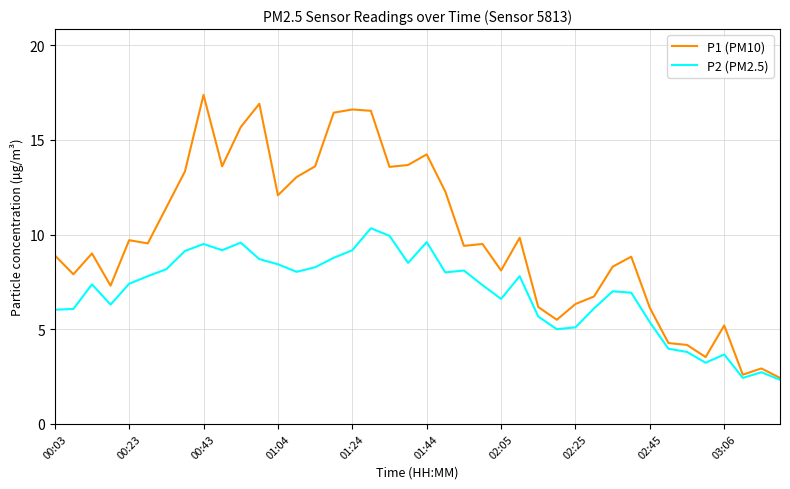

Which series has the largest range (max minus min)?

P1 (PM10)